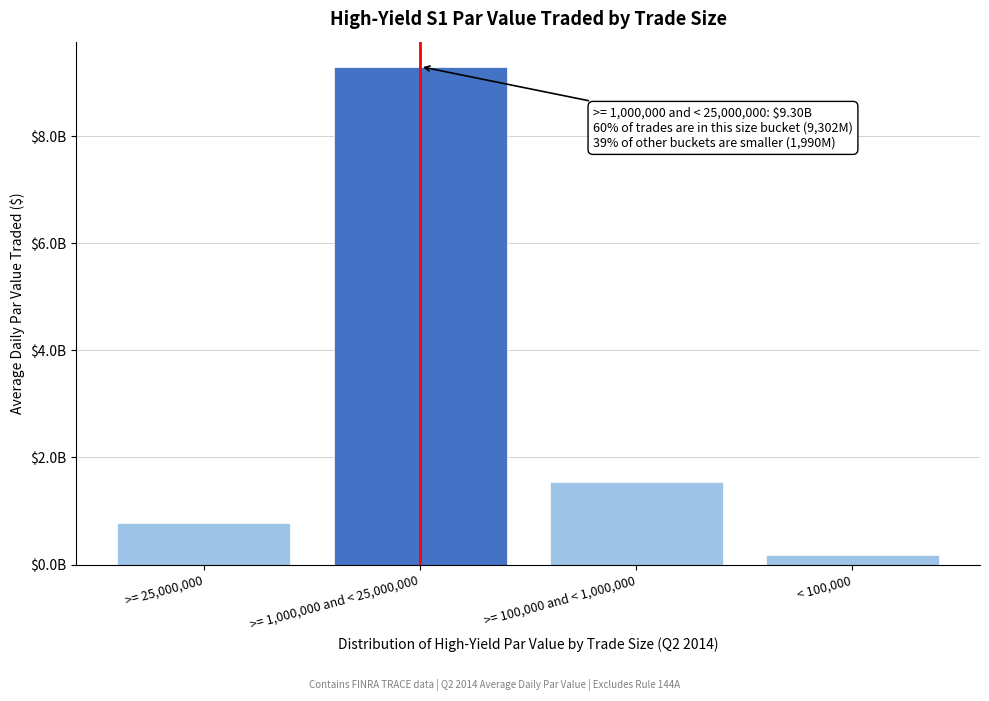

Are the bars horizontal?

No